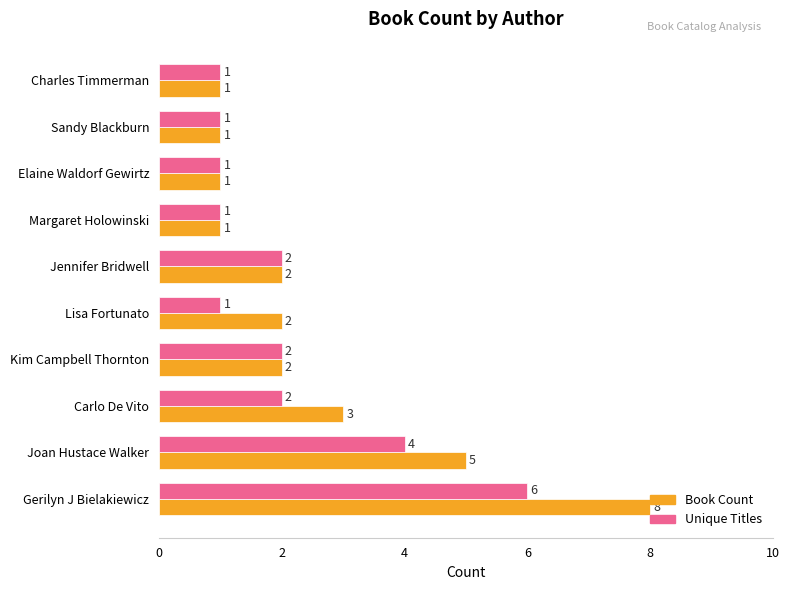

What is the difference between the second highest and minimum values in the Unique Titles series?

3